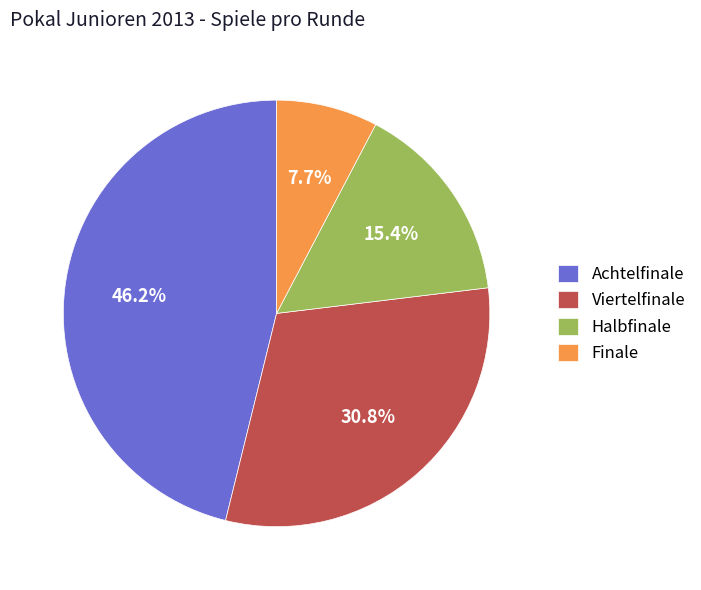

What portion of the pie excludes Achtelfinale?

53.8%